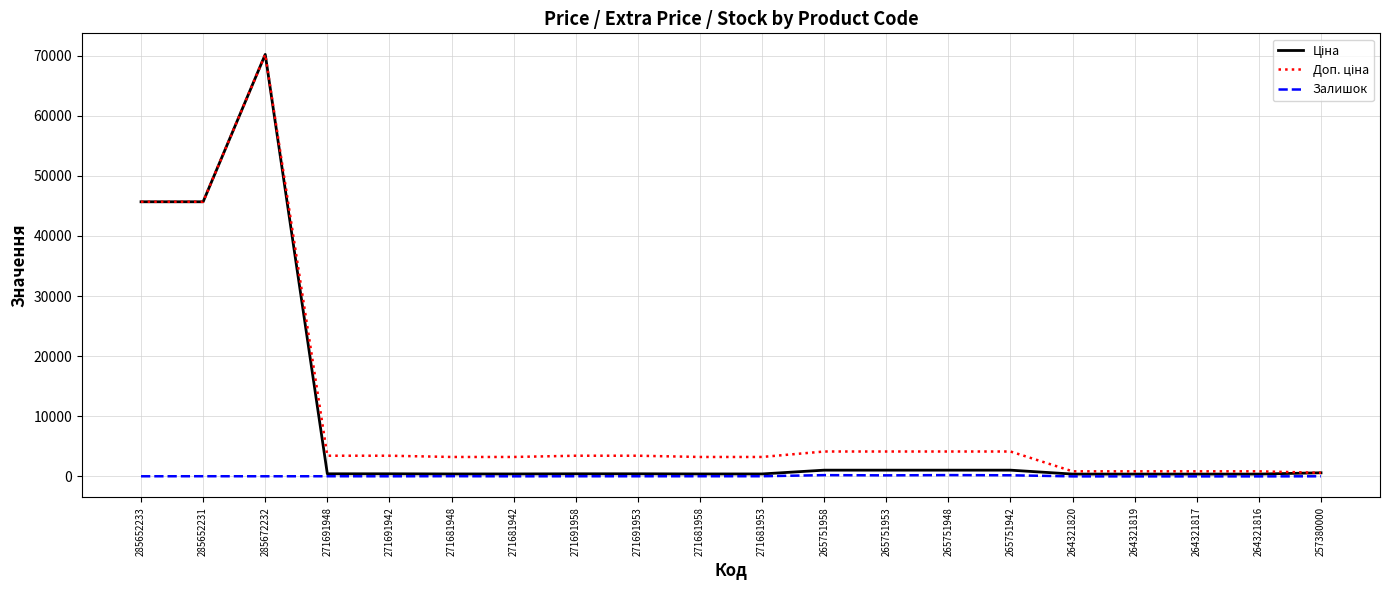

At which category is the sum across all series the highest?

285672232